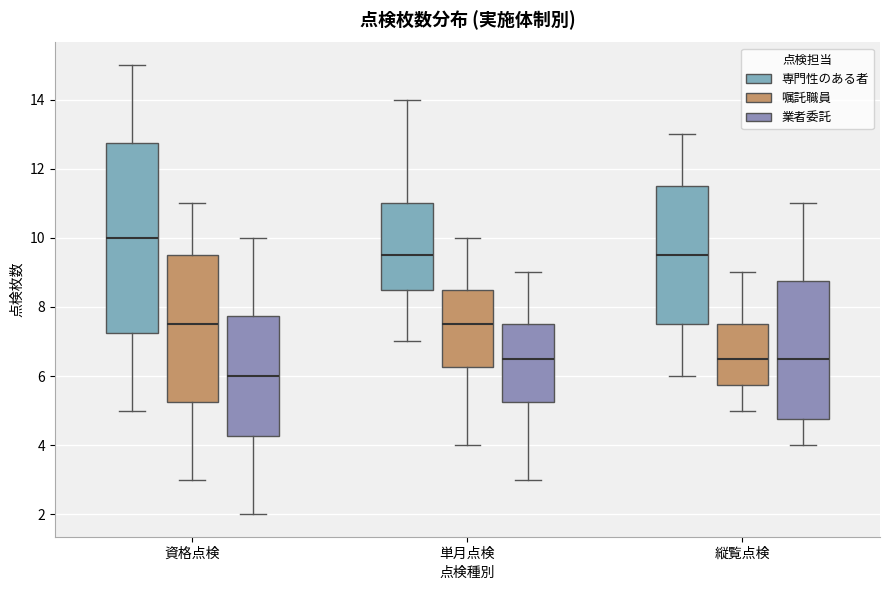

Which box's median line is the highest?

資格点検 (専門性のある者)